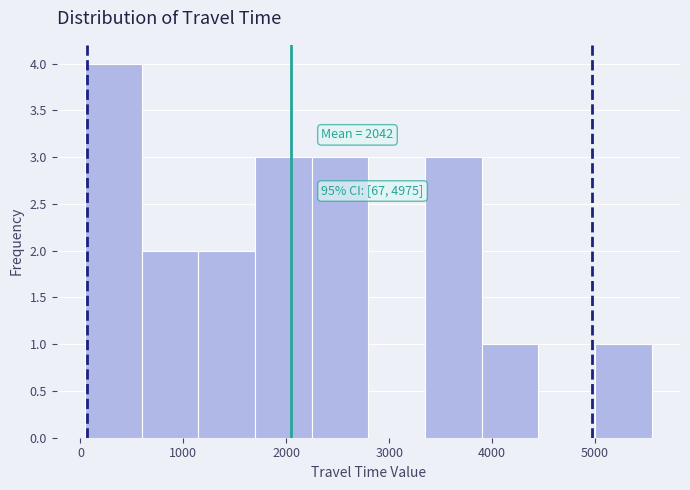

Which range on the x-axis has the tallest bar?

0 to 600